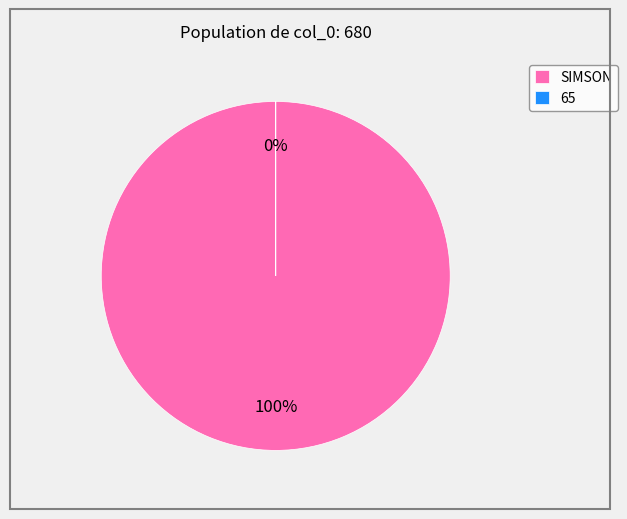

Is it true that col_65_value is 1% of the pie?

False